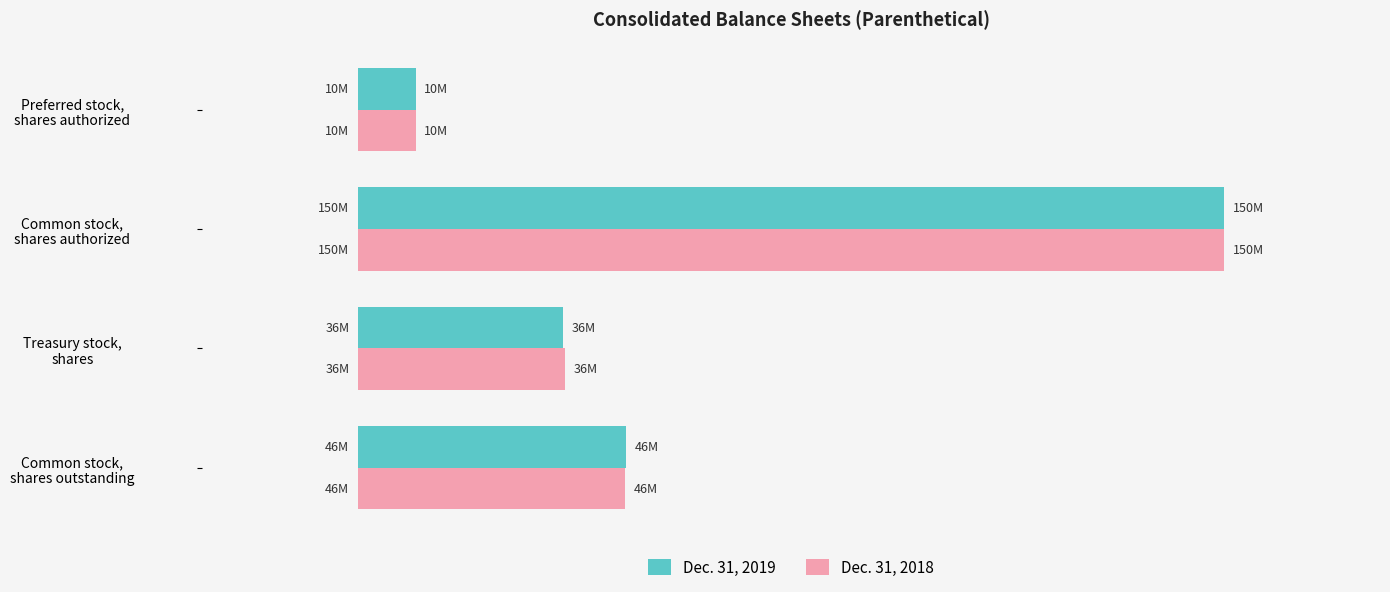

What are all the series names shown in the legend?

Dec. 31, 2019, Dec. 31, 2018